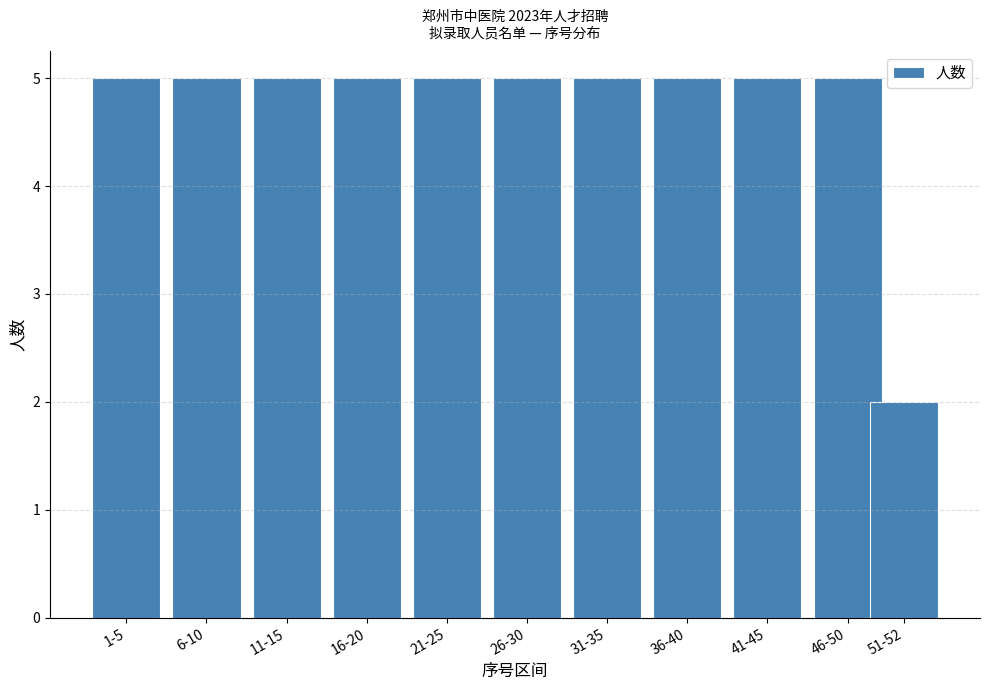

Reading right to left, list all the values displayed in this chart.

51-52=2	46-50=5	41-45=5	36-40=5	31-35=5	26-30=5	21-25=5	16-20=5	11-15=5	6-10=5	1-5=5